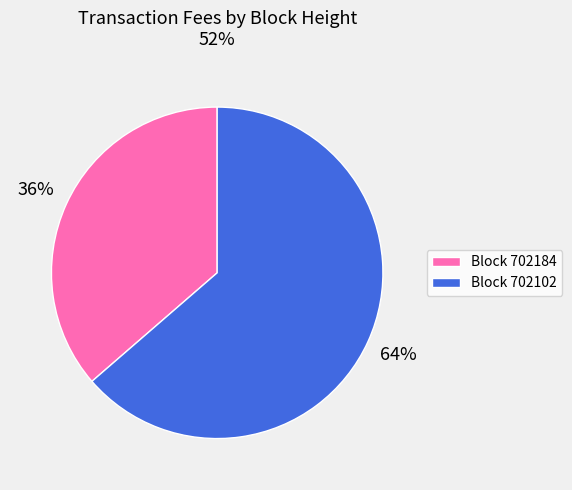

To the nearest percent, what portion does Block 702102 represent?

64%